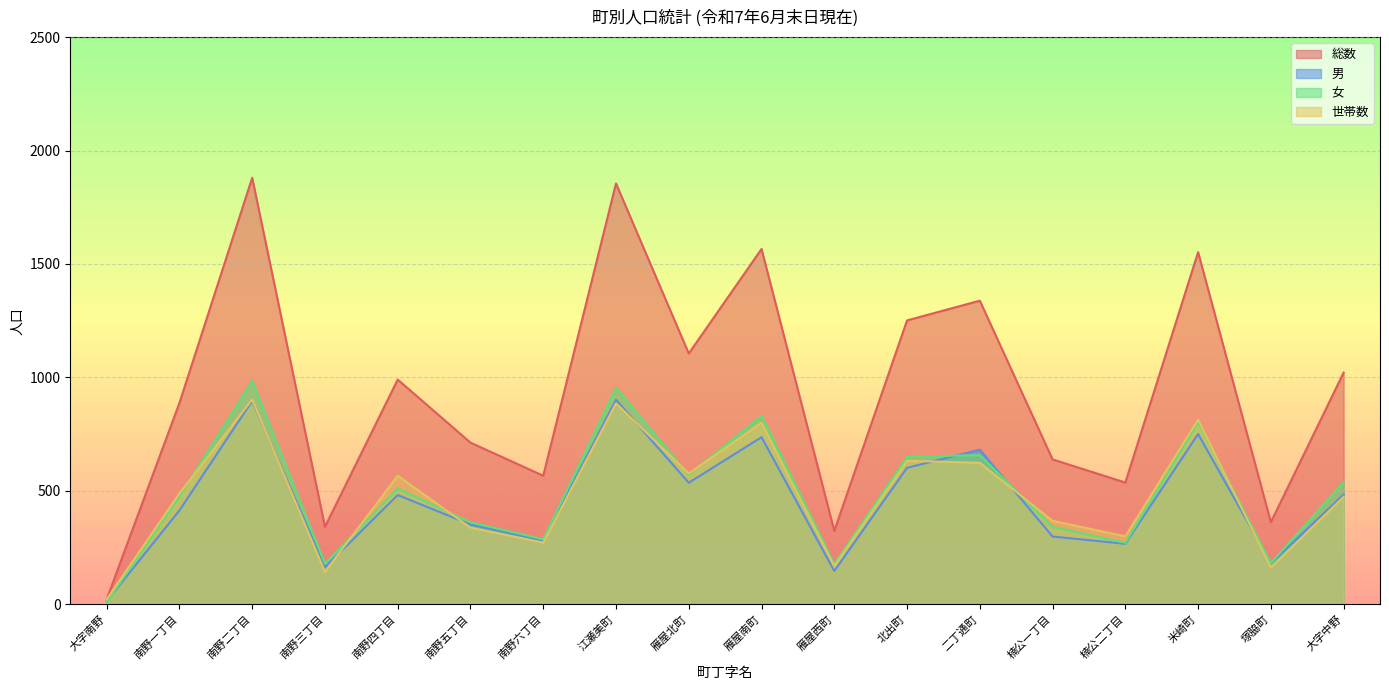

What is the difference between the maximum and second lowest values in the 世帯数 series?

760